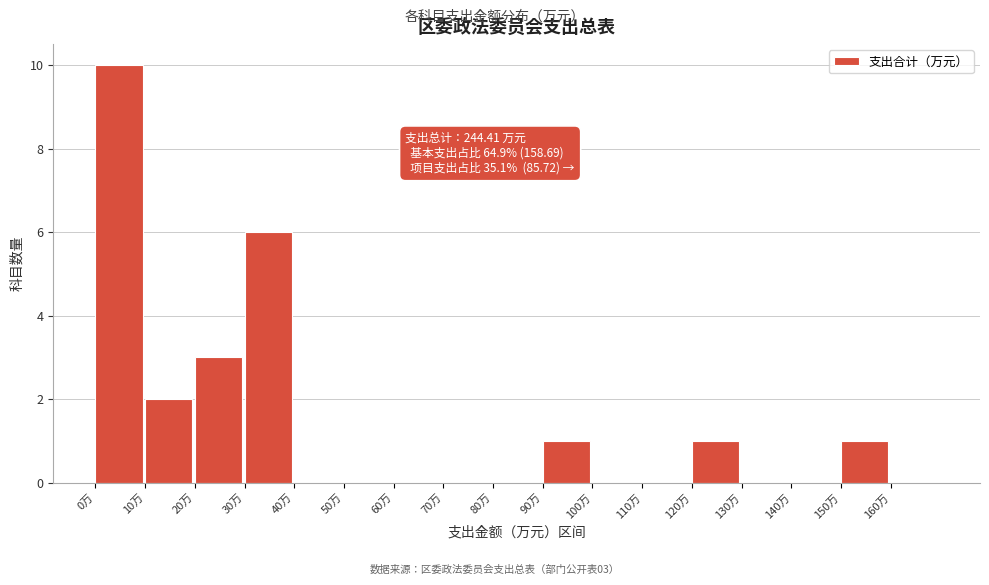

Which range on the x-axis has the tallest bar?

0 to 10